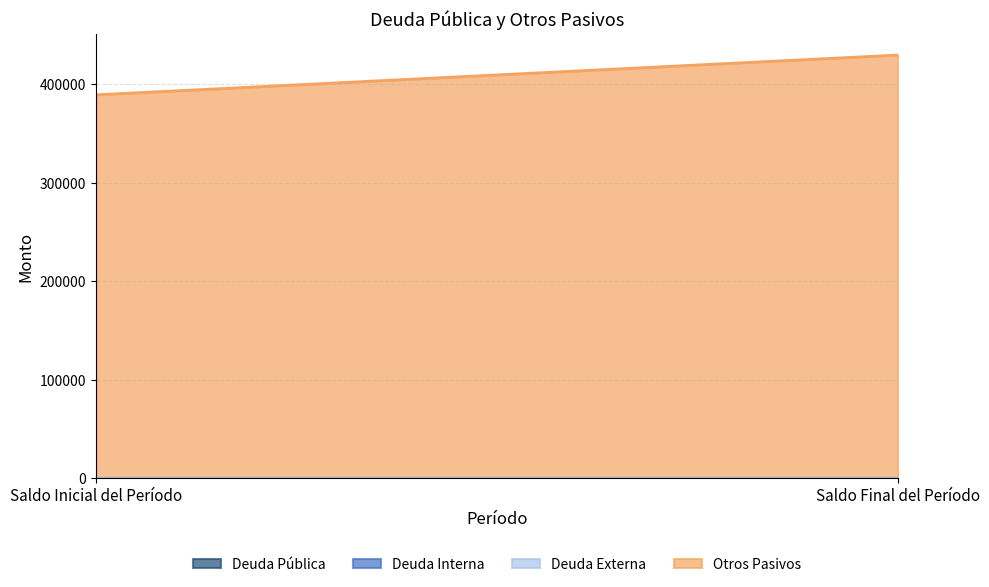

Between Saldo Inicial del Período and Saldo Final del Período, which series saw the biggest shift?

Otros Pasivos